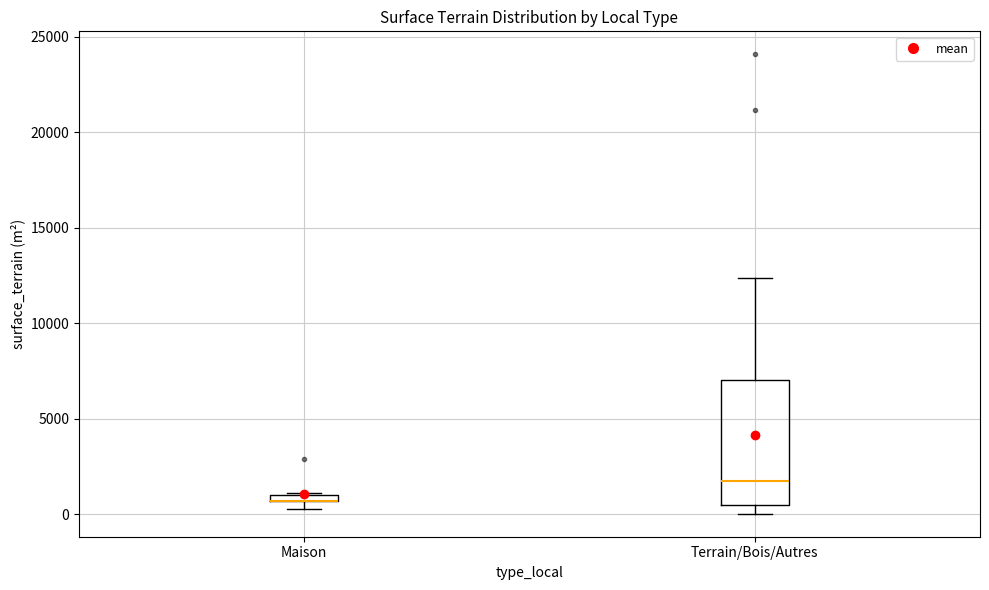

Where does the median line of the box for Terrain/Bois/Autres sit on the y-axis? The values are not printed on the chart, so give them approximately, as read against the axis.

1500